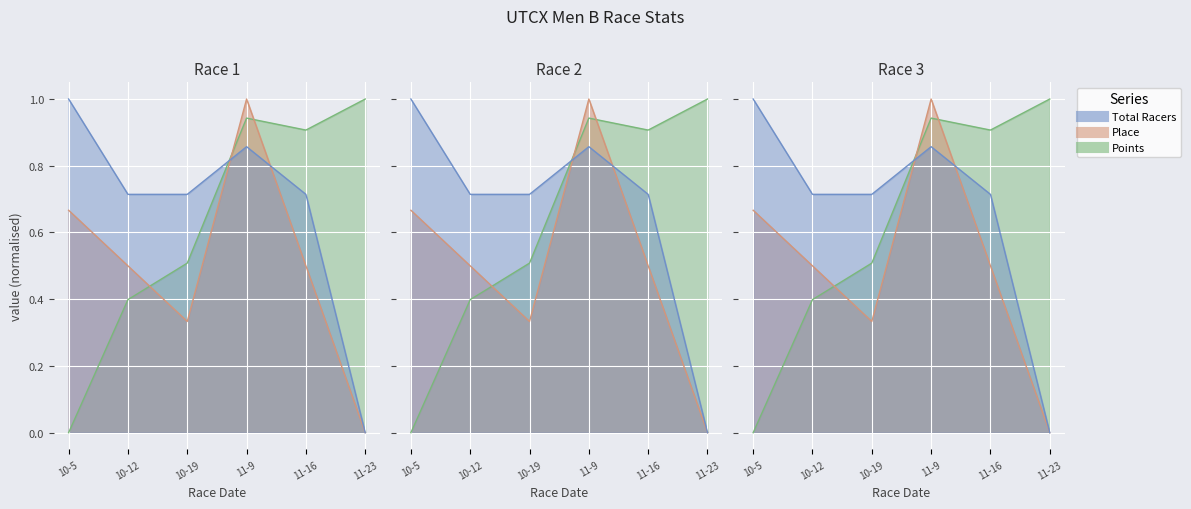

How many values in the Place series exceed 0?

5